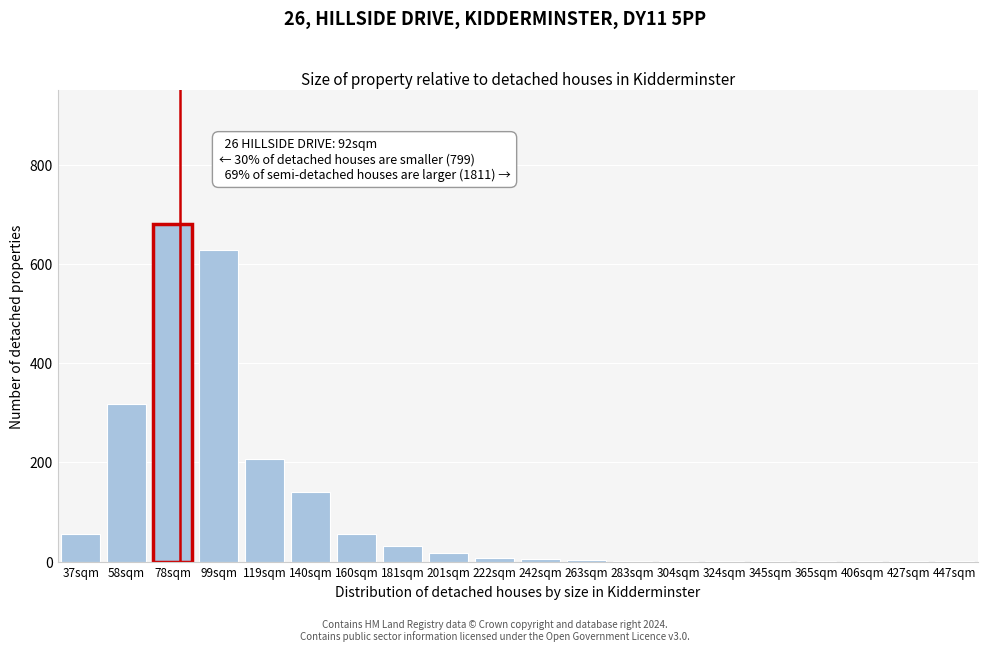

What is the greatest value displayed?

681